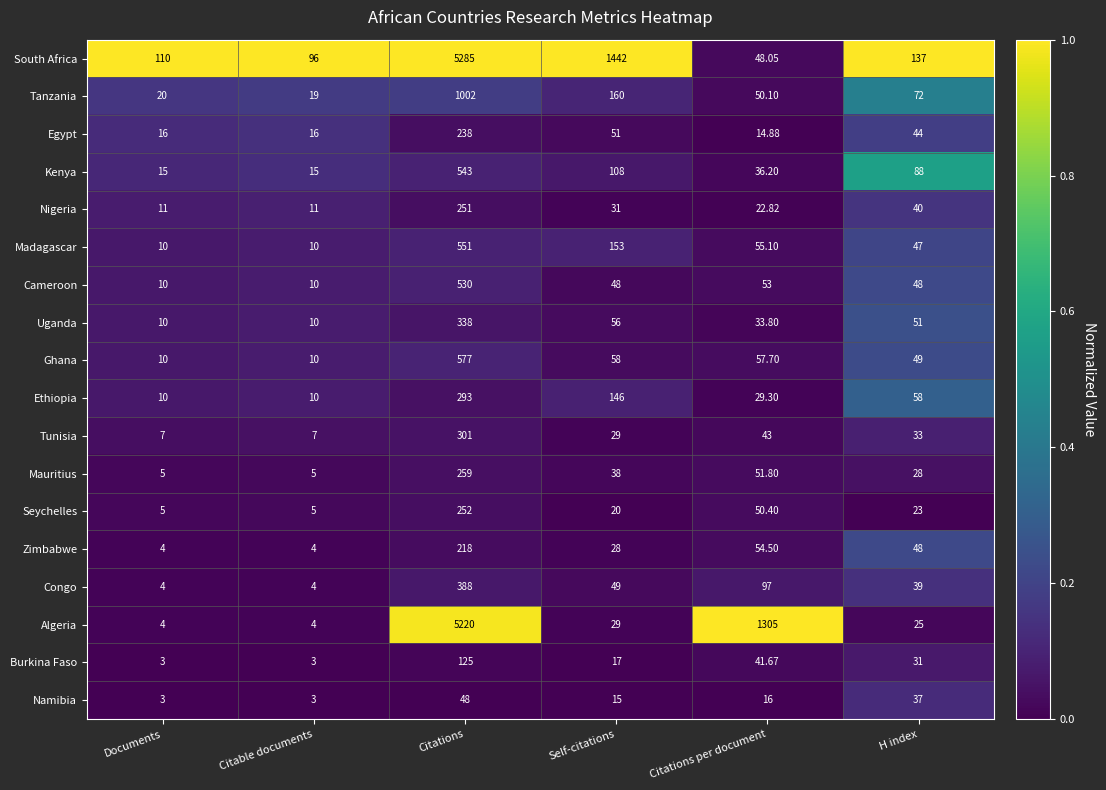

Where does the Zimbabwe series first go above 48?

Citations